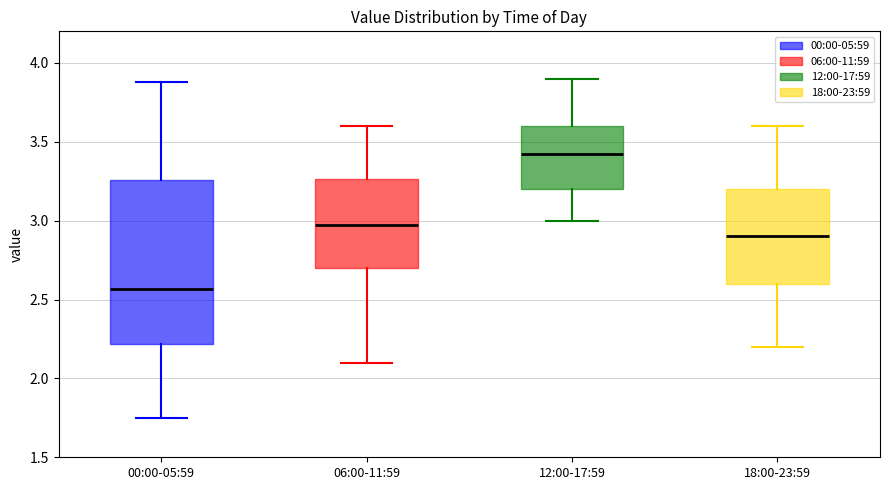

Which box is the tallest, from its lower edge to its upper edge?

00:00-05:59